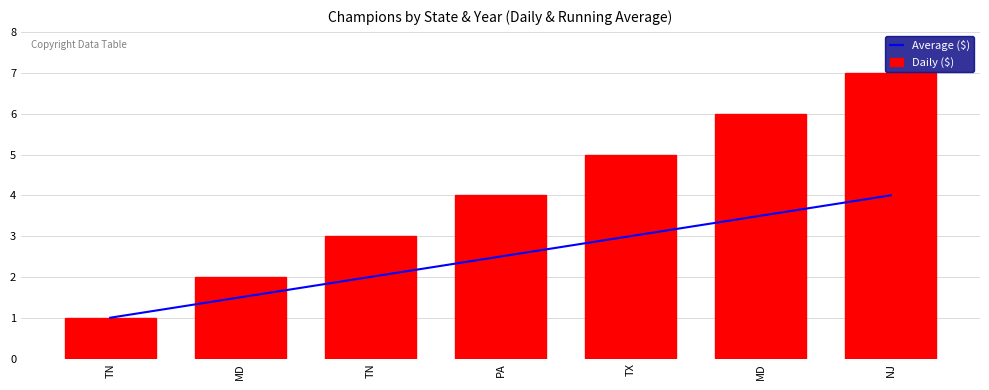

What is the minimum value shown in the chart?

1.0